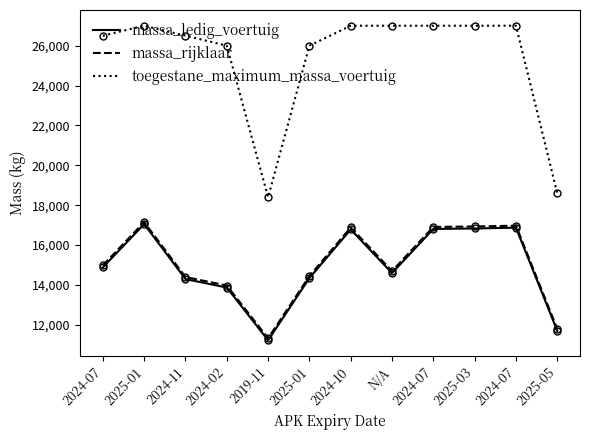

How many values in the massa_ledig_voertuig series are below 14885?

6